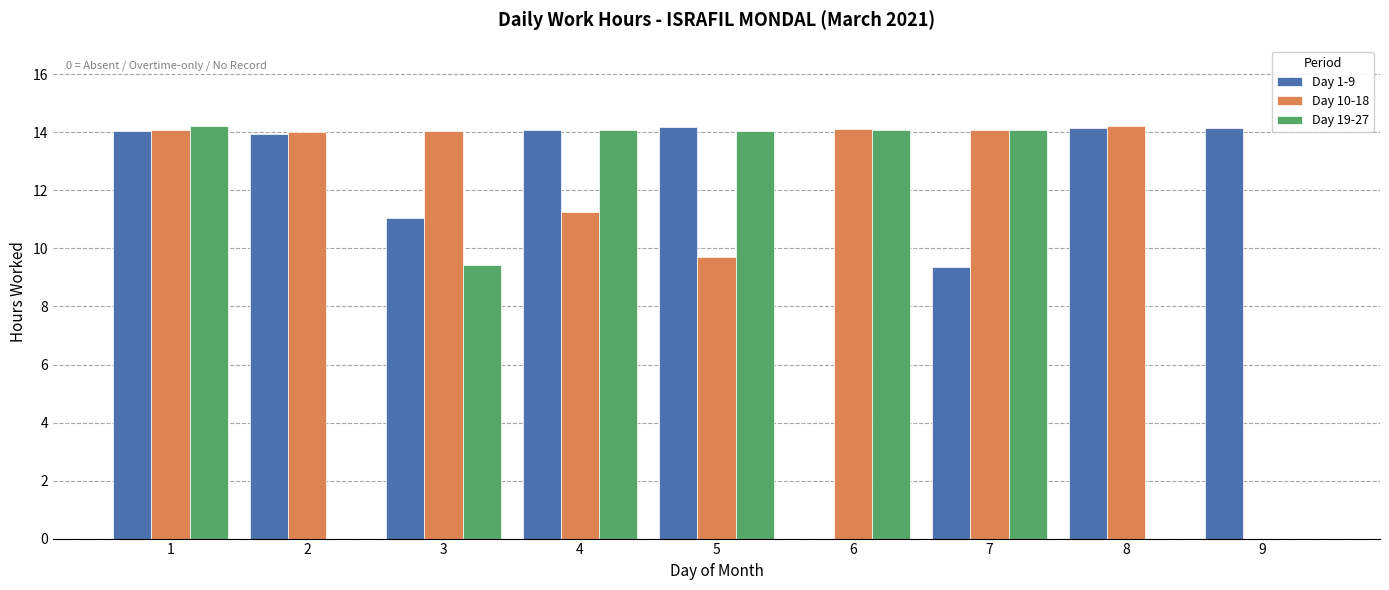

What is the sum of the Day 19-27 values at 3 and 8?

9.4